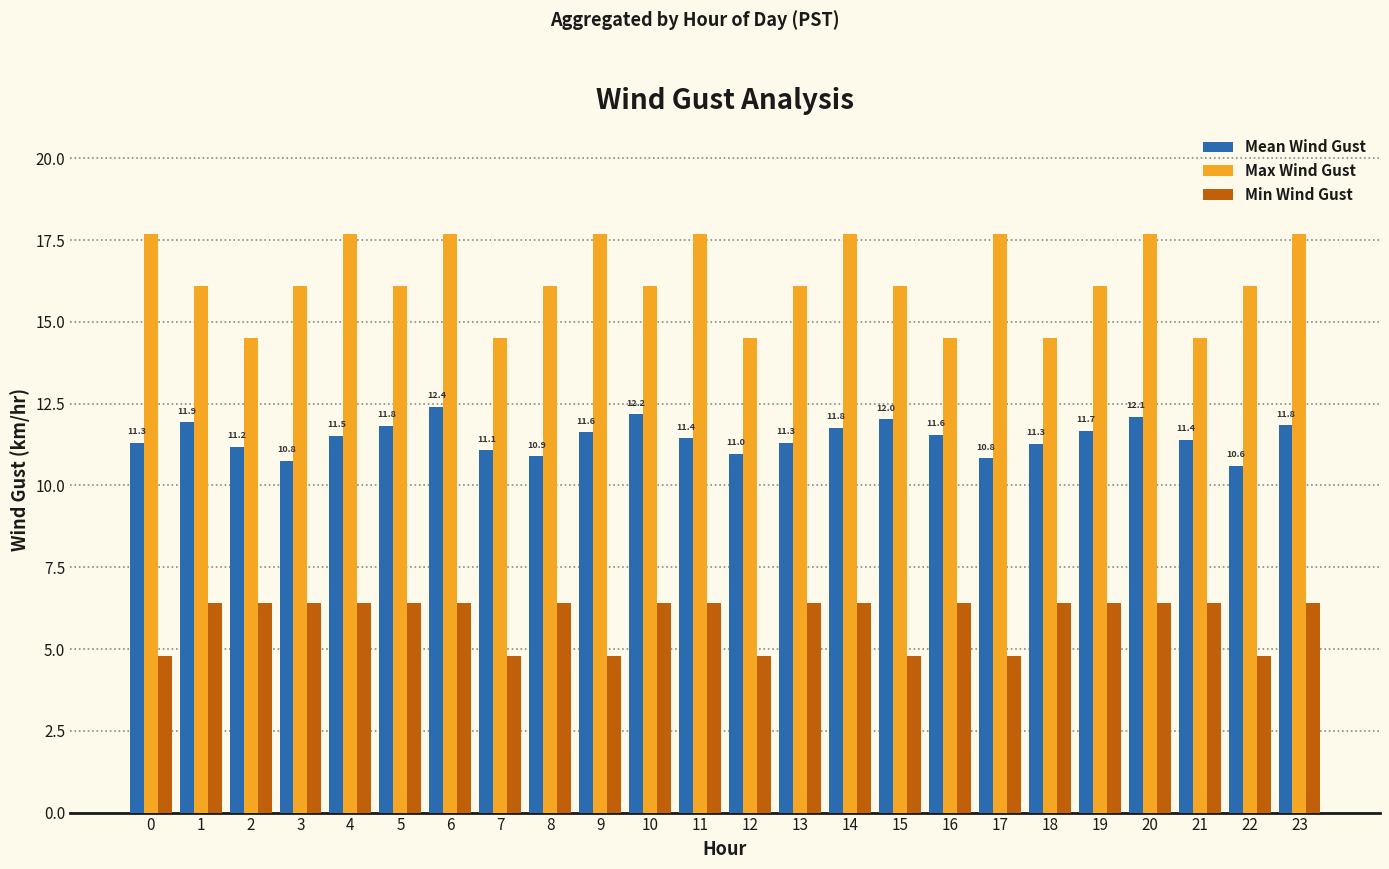

Rank the series by their average value, from lowest to highest.

Min Wind Gust, Mean Wind Gust, Max Wind Gust